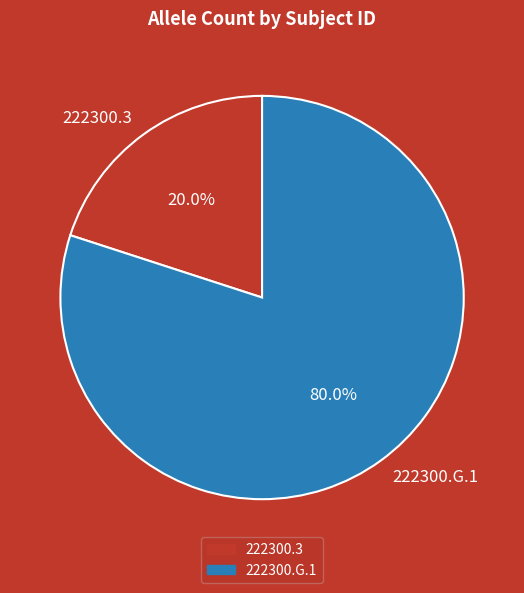

How many slices are in this pie chart?

2